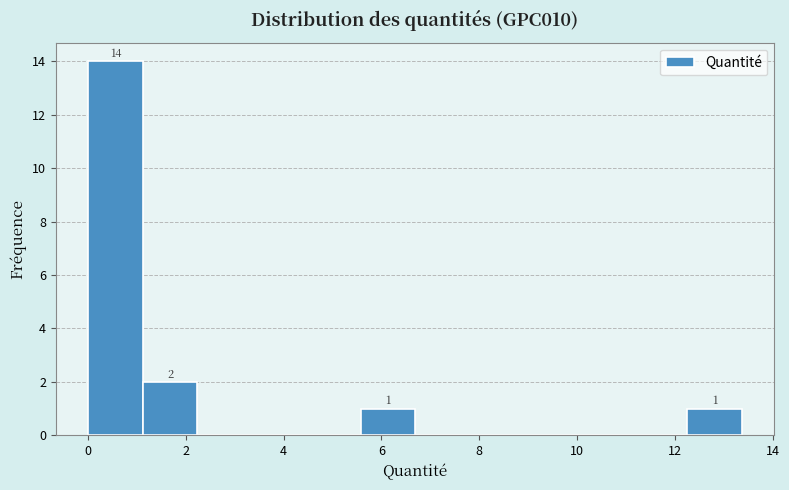

Over which range of the x-axis is the bar tallest?

0.0 to 1.2